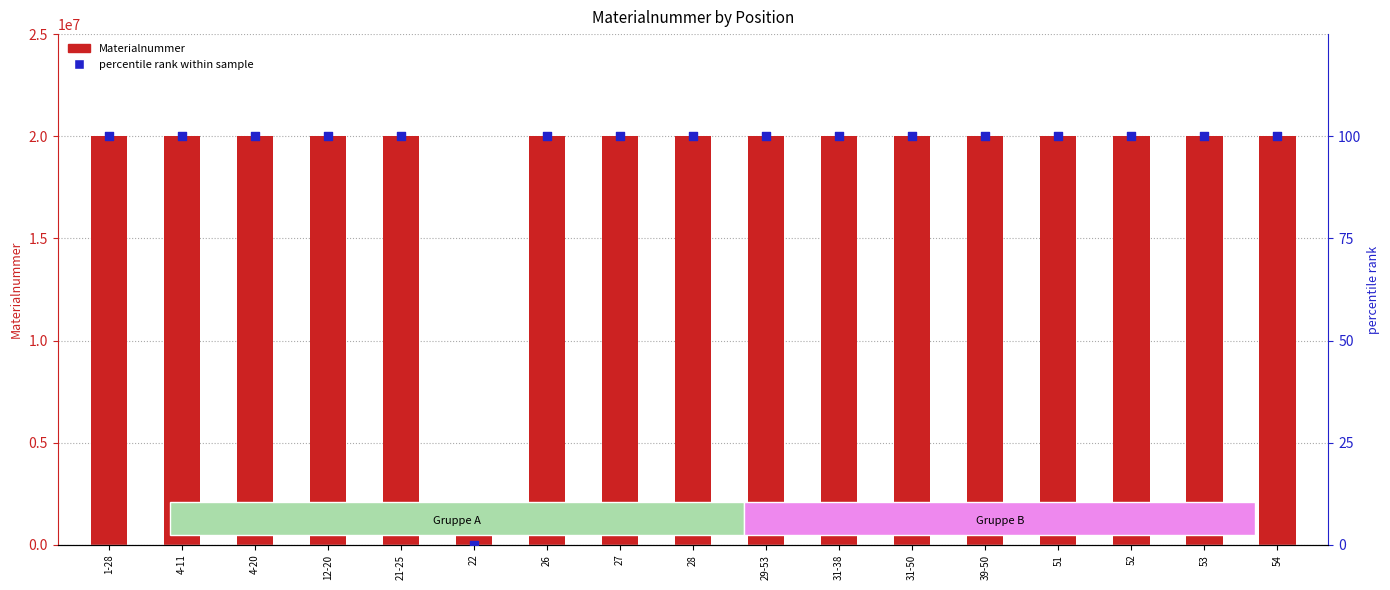

What is the total value across all series at 39-50?

20003143.0